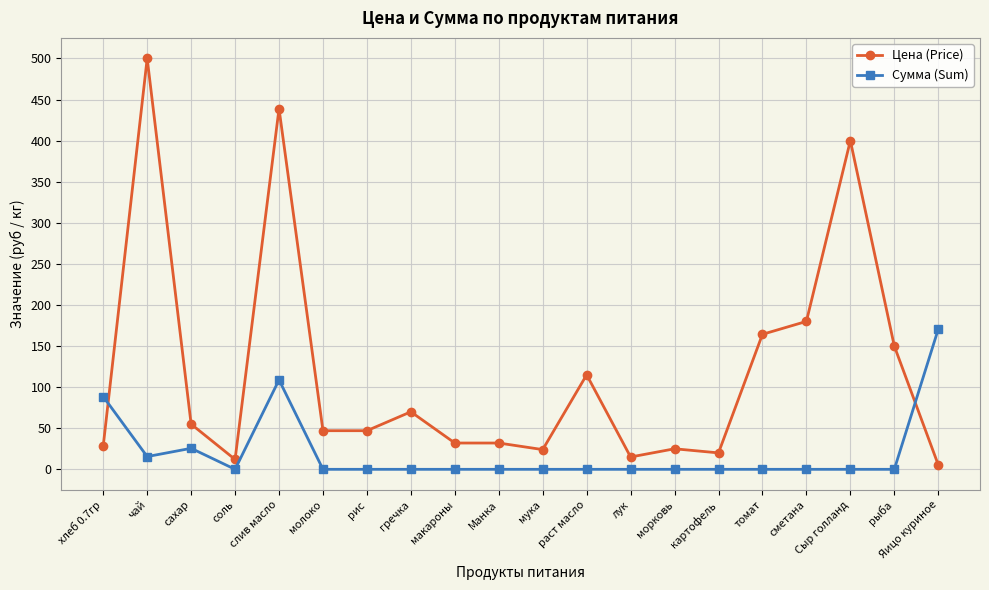

Where is the first local minimum for Цена (Price)?

соль